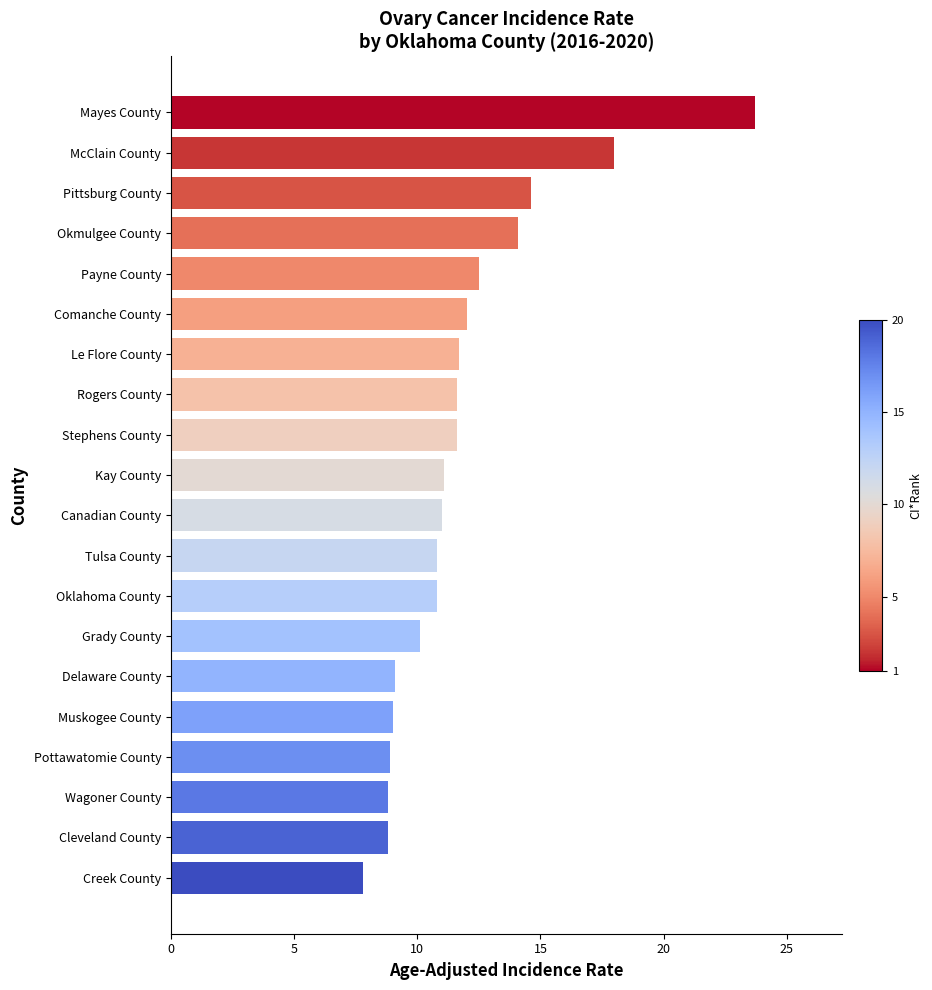

Approximately how many times larger is the value at Comanche County compared to Creek County?

1.5